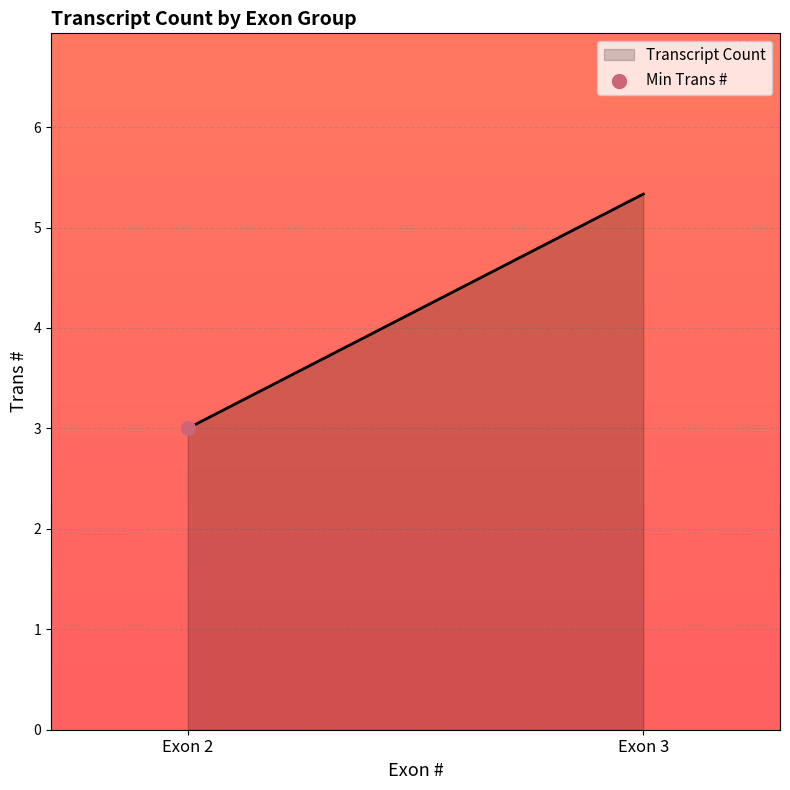

What is the greatest value displayed?

5.3